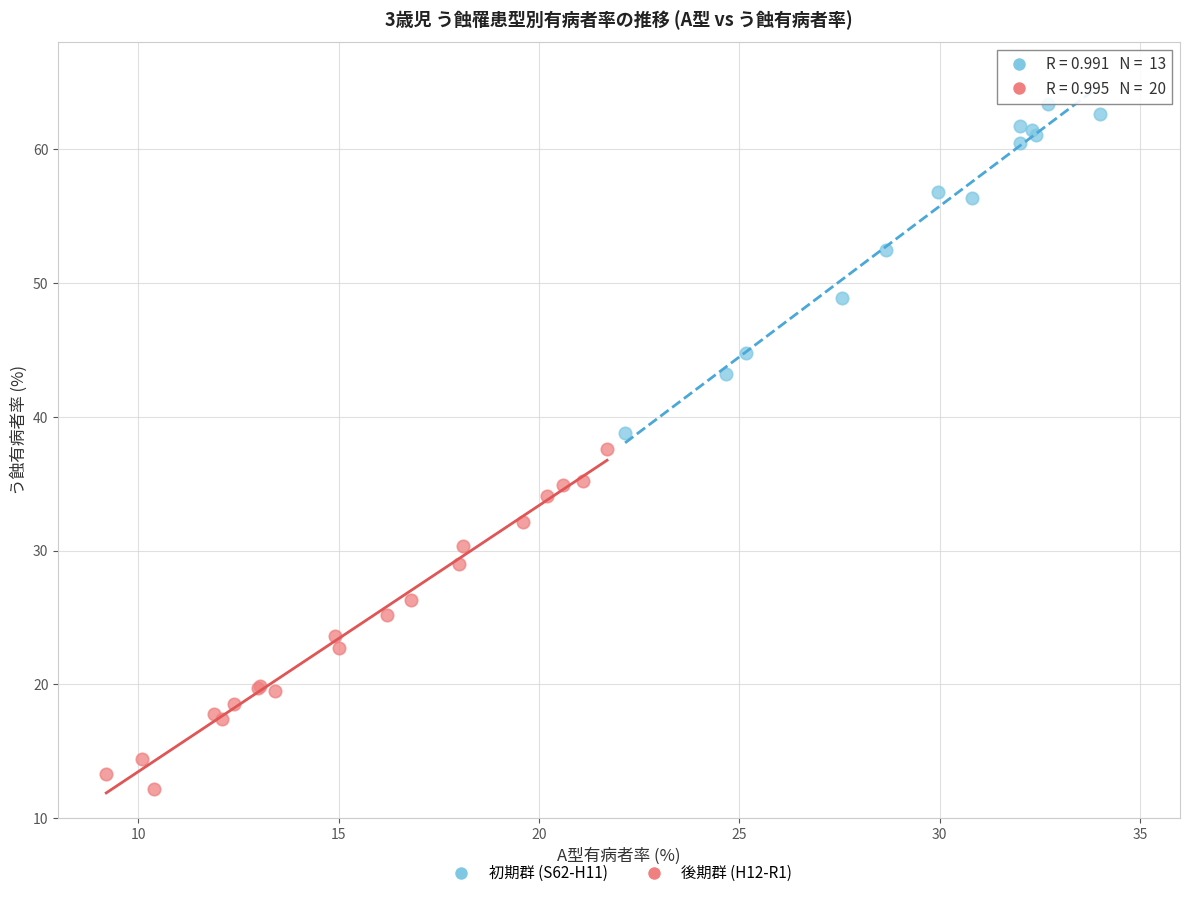

Which series reaches the maximum Y coordinate?

初期群 (S62-H11)